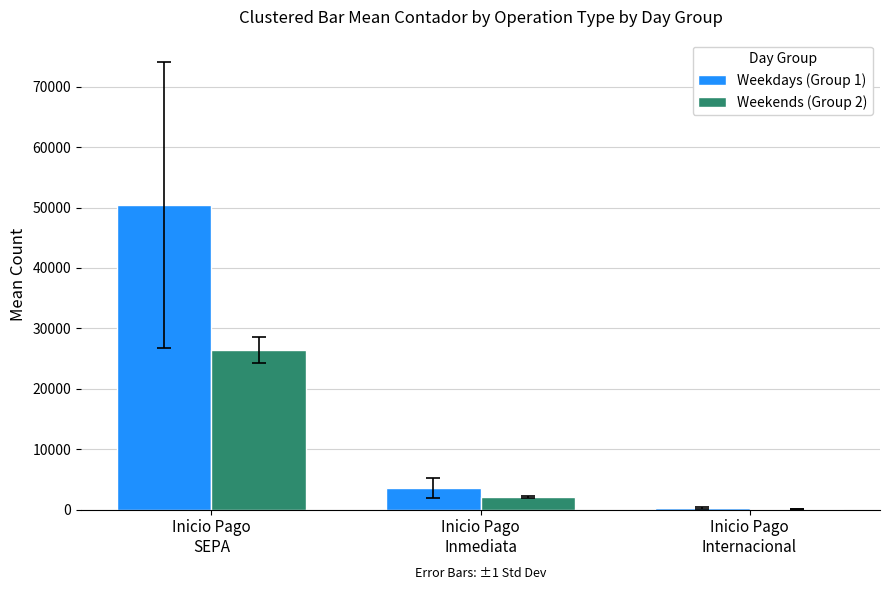

How many groups of bars are there?

3